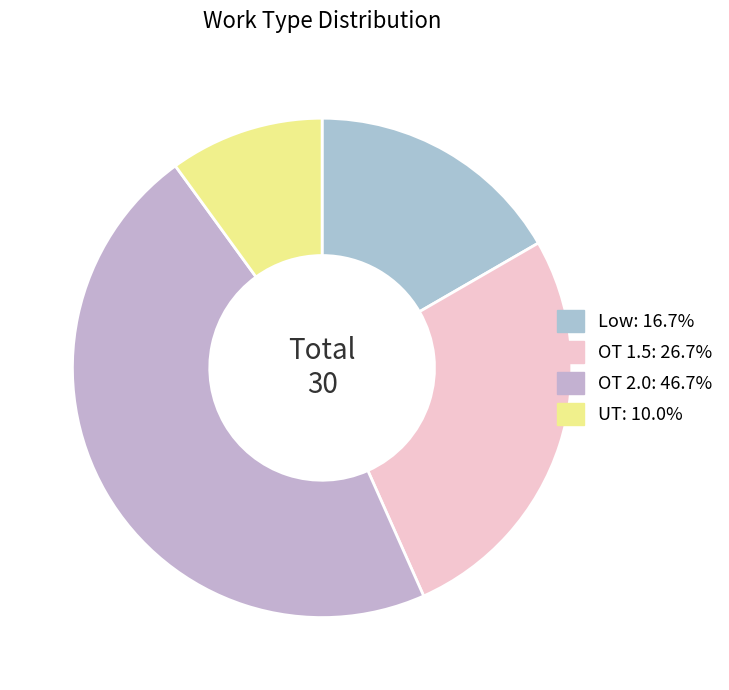

What is the ratio of the value at Low to the value at OT 1.5?

0.6